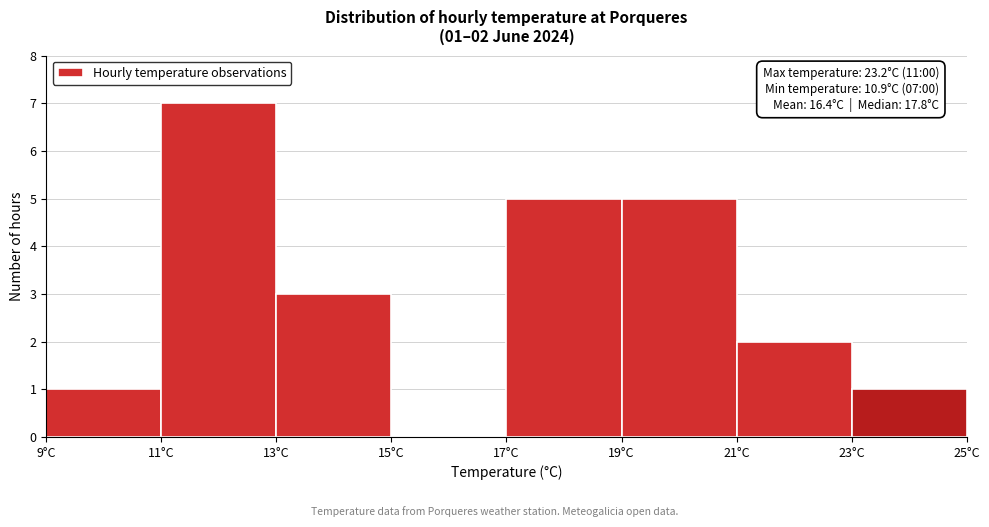

Which range on the x-axis has the tallest bar?

11 to 13